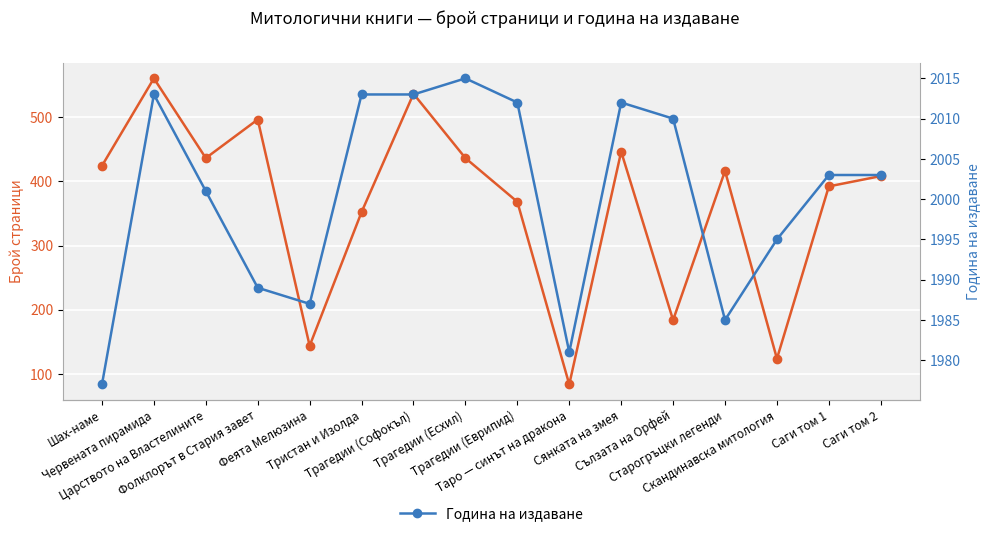

List the series in order of their overall mean, lowest first.

Брой страници, Година на издаване